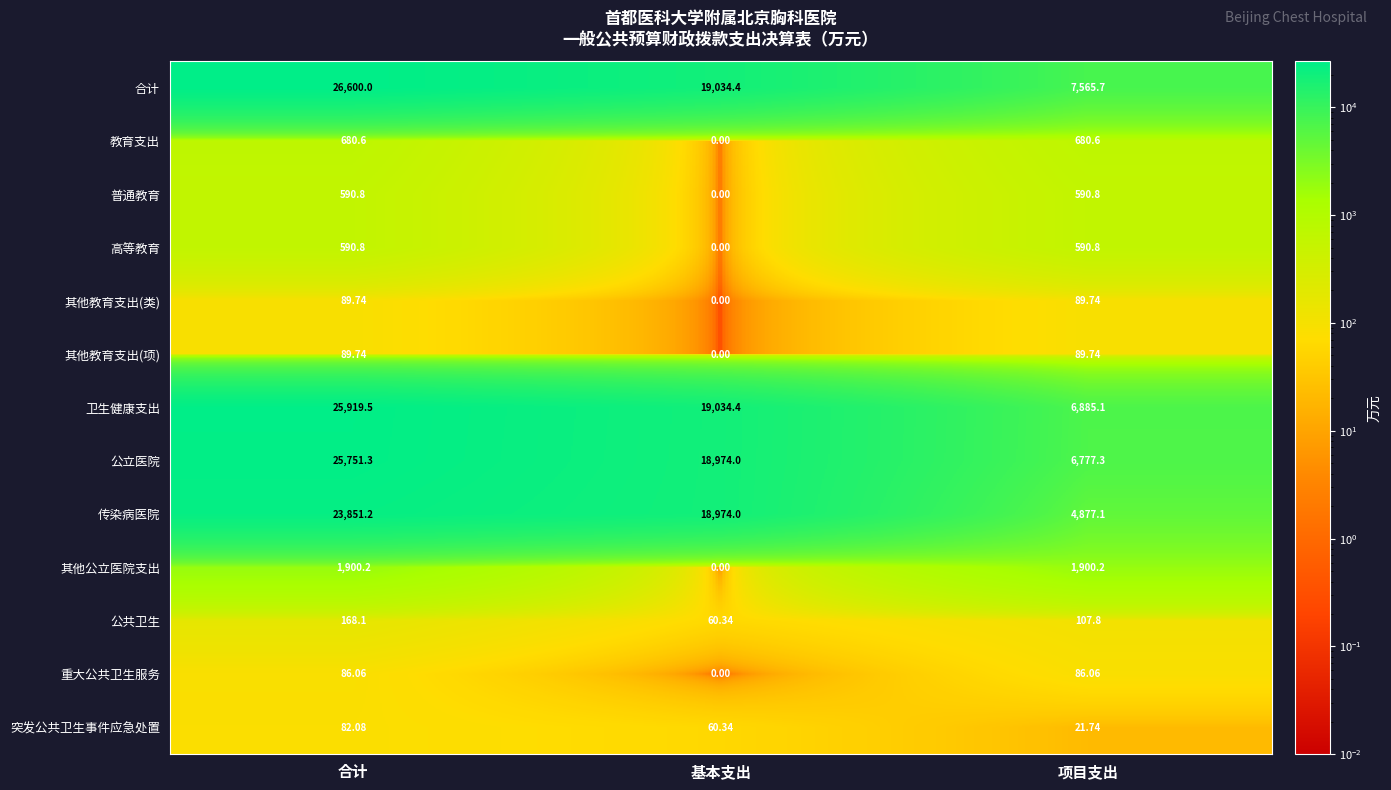

Where is 普通教育 nearest to the value 295?

基本支出